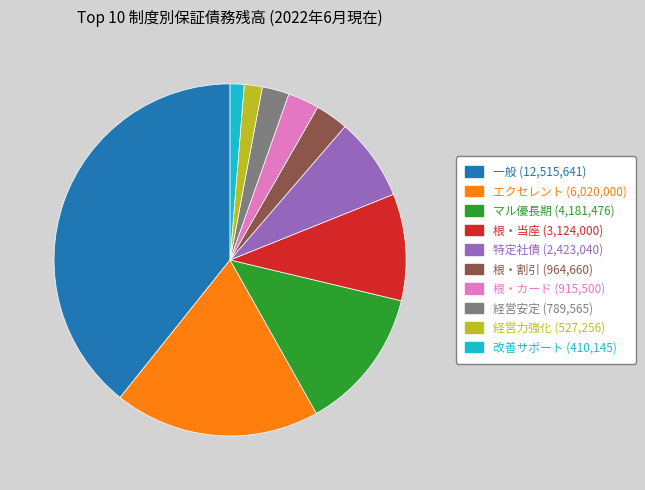

Is there a majority slice in this chart?

No